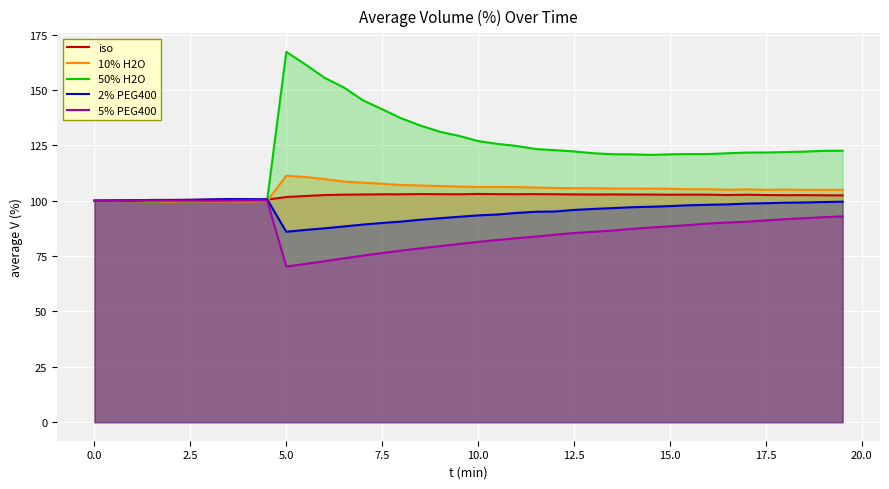

What is the difference between the maximum and minimum values in the 10% H2O series?

11.7